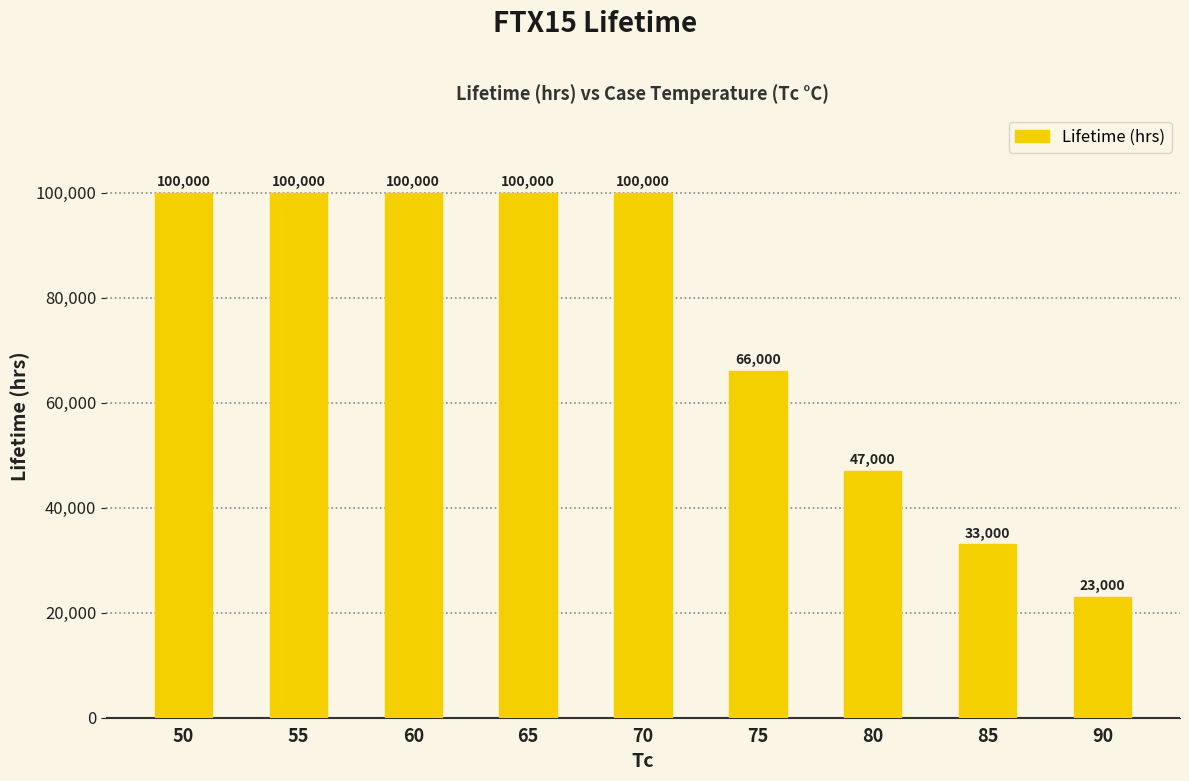

What is the greatest value displayed?

100000